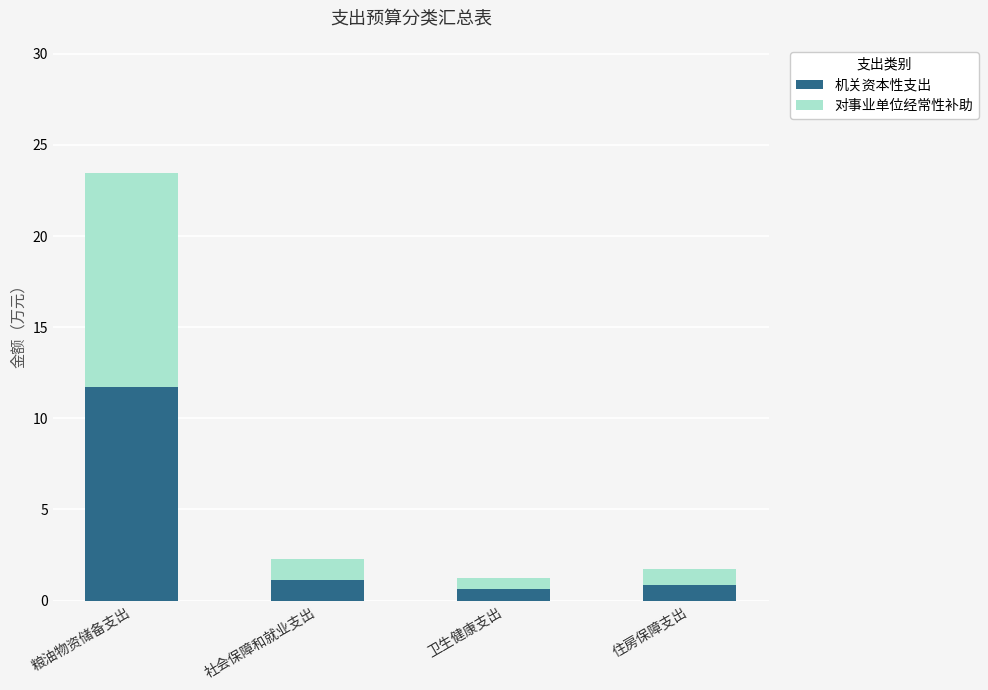

What is the maximum value for 机关资本性支出?

11.7